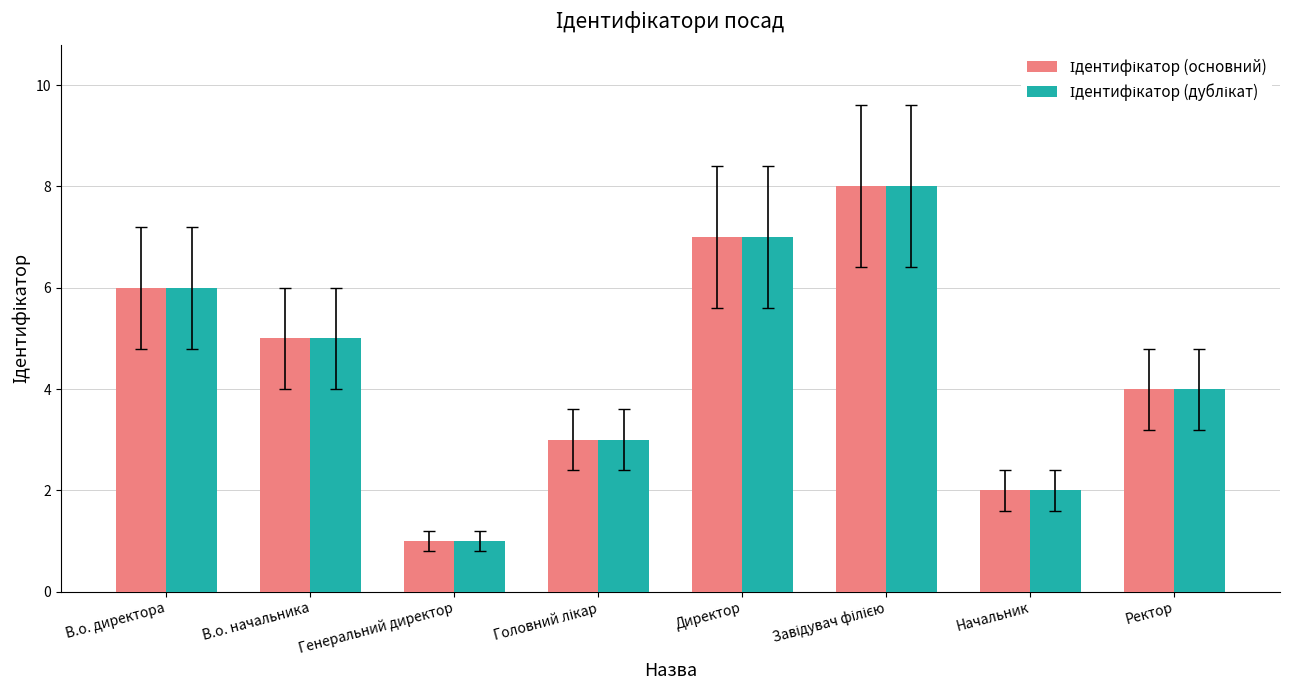

What is the total value across all series at Директор?

14